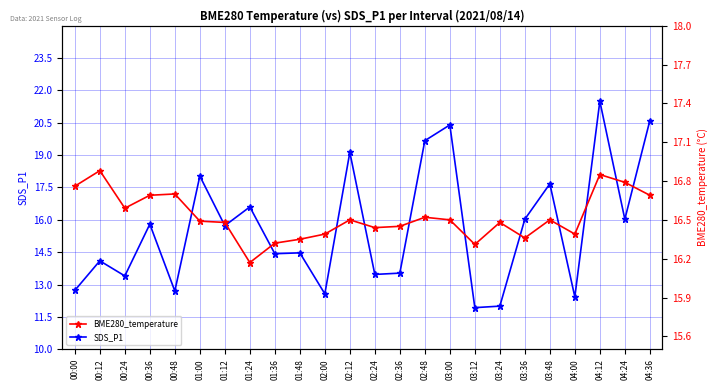

How many values in the SDS_P1 series exceed 15?

12